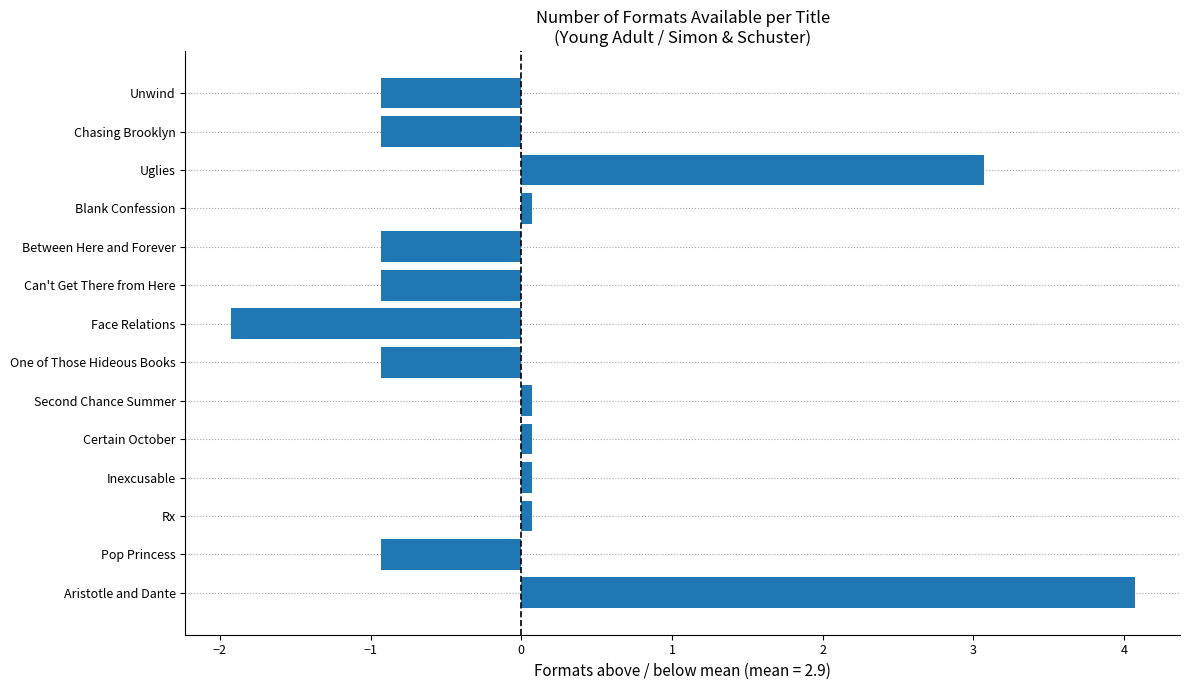

Which has a higher value, Can't Get There from Here or Face Relations?

Can't Get There from Here